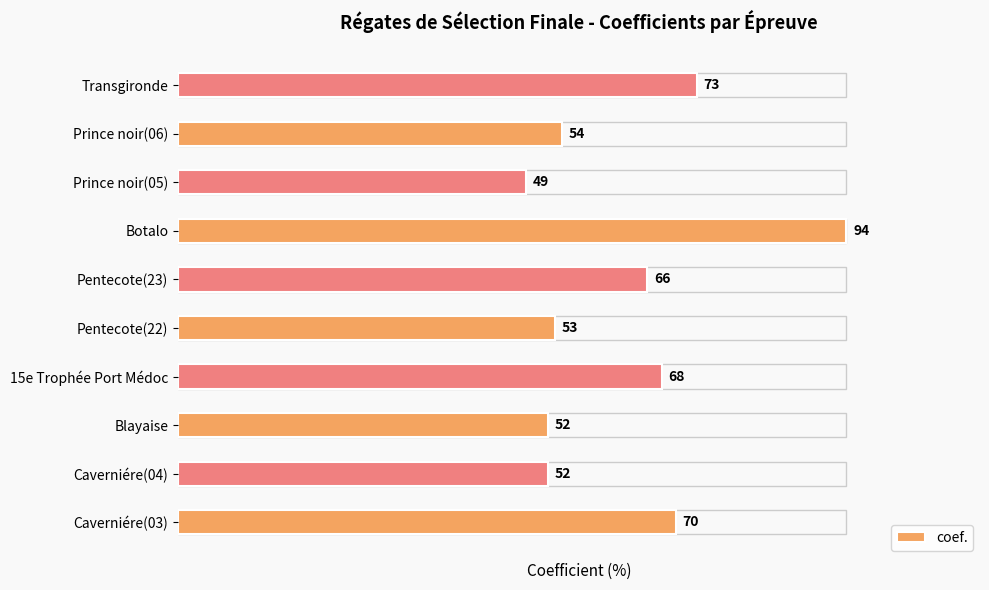

How many bars are there in total?

10